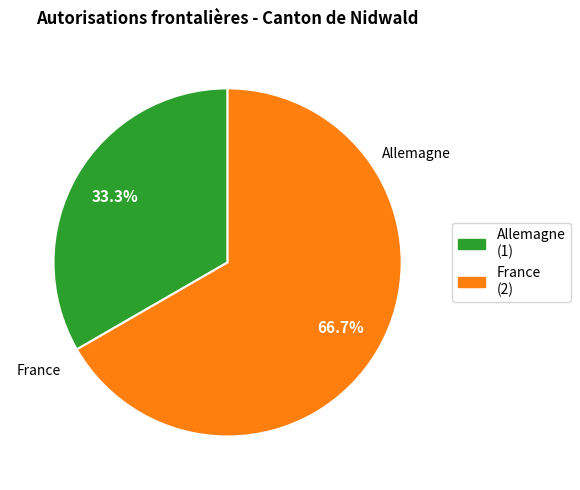

To the nearest percent, what is the combined percentage of France and Allemagne?

100%